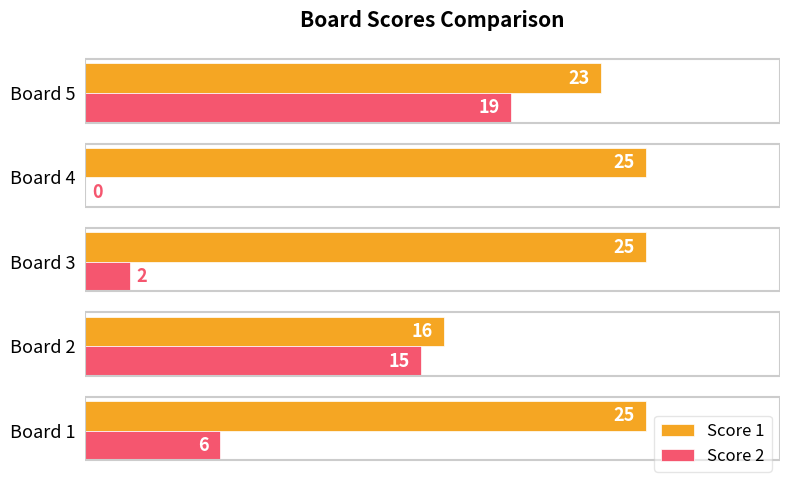

What is the sum of the Score 2 values at Board 2 and Board 4?

15